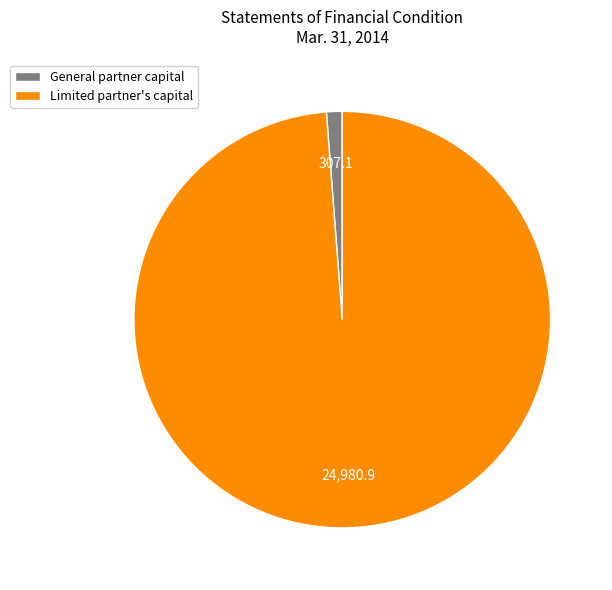

Is it true that General partner capital is 11% of the pie?

False